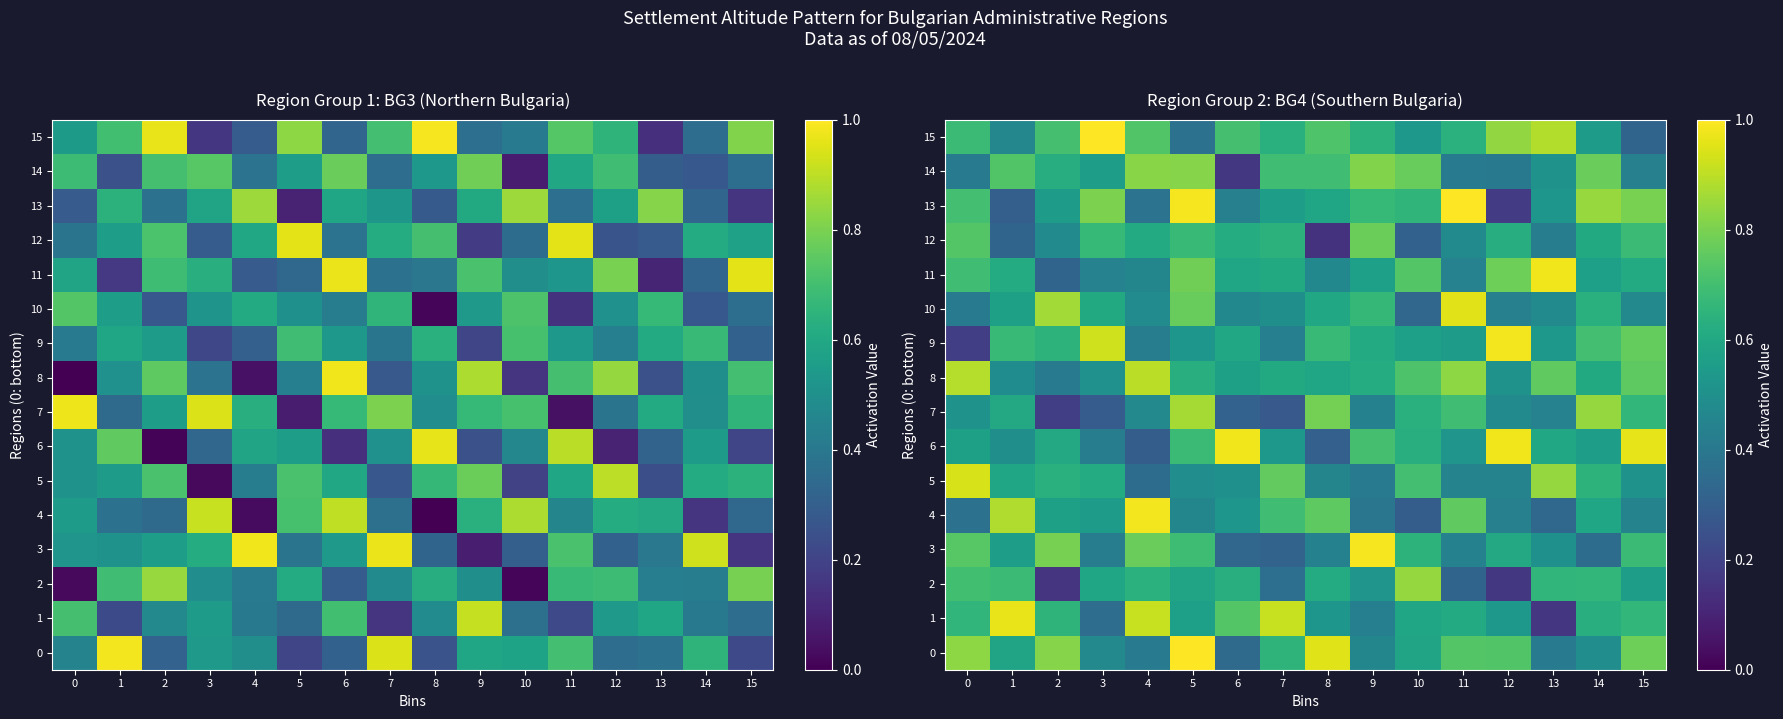

Between 8 and 11, which is larger?

8